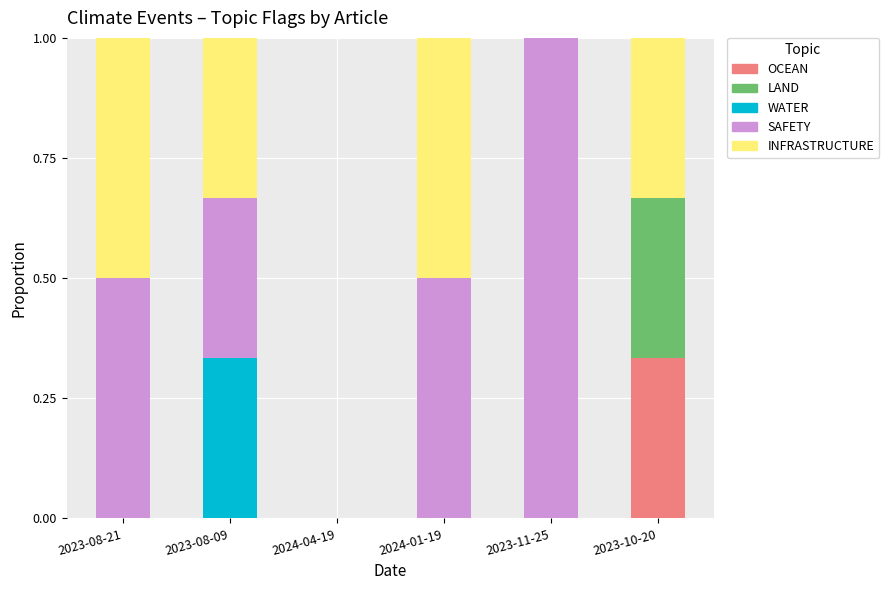

What is the total value across all series at 2024-01-19?

1.0